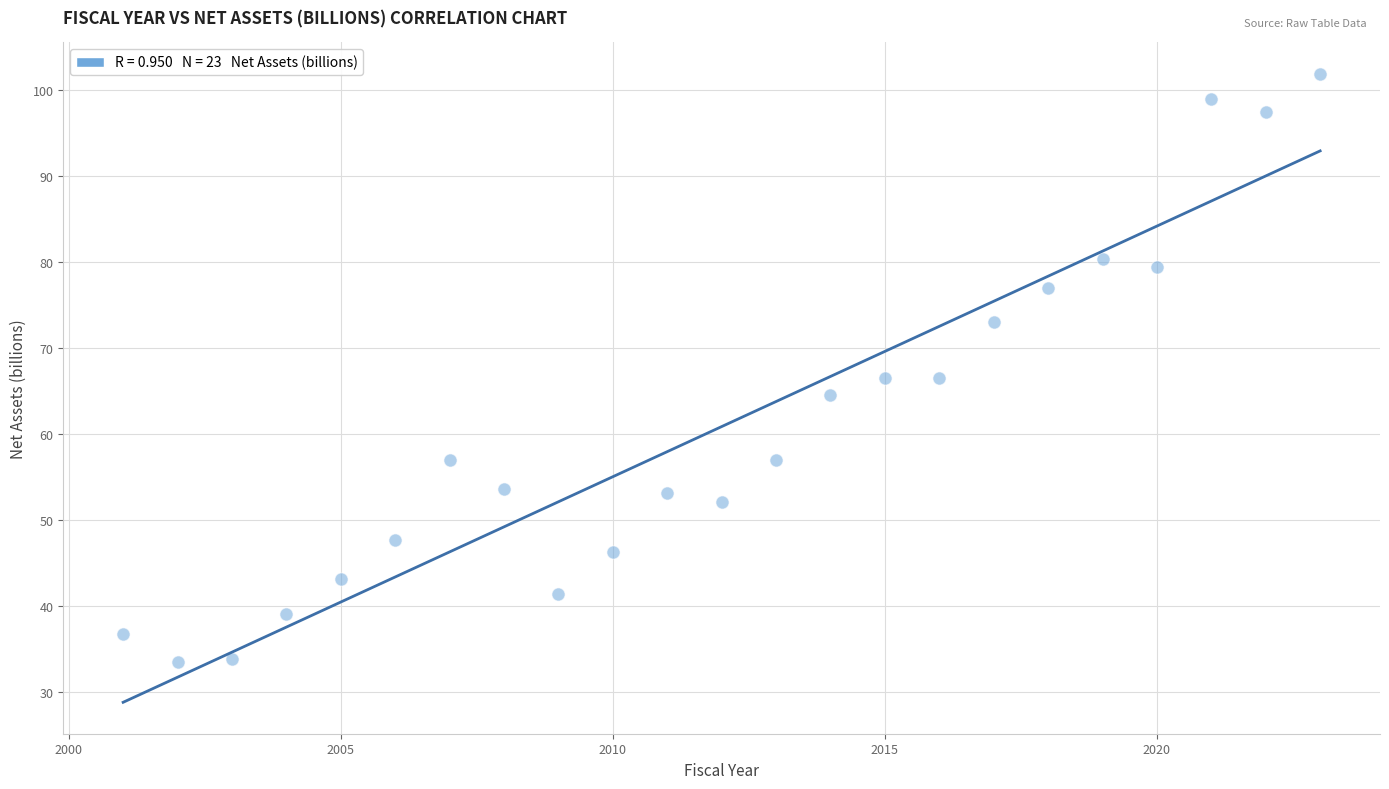

What is the range of Y values (max minus min)?

68.4